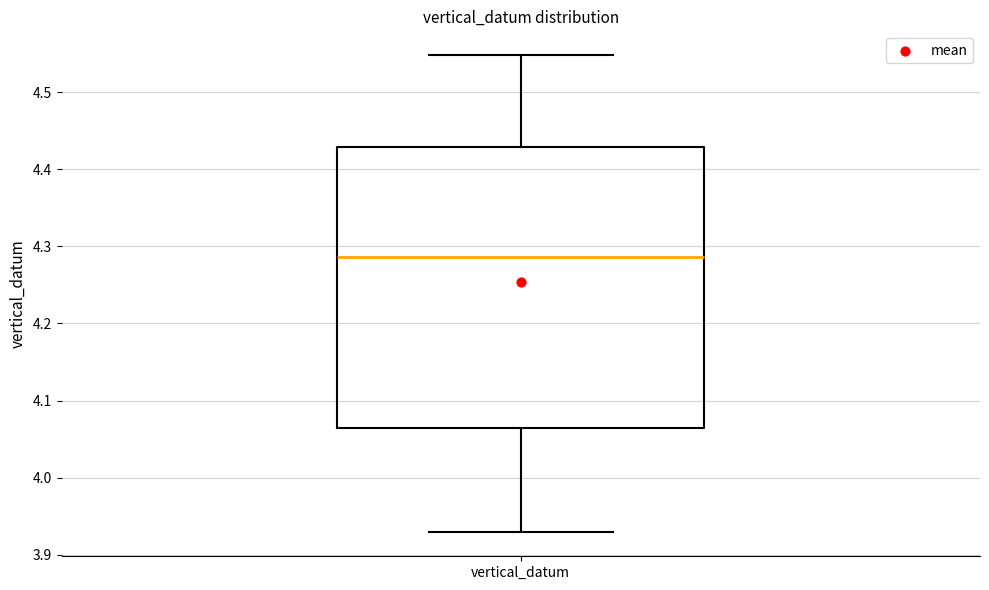

Read this box plot against the y-axis: the position of the median line, the range covered by the box, and the ends of both whiskers. The values are not printed on the chart, so give them approximately, as read against the axis.

median 4.29, box 4.06 to 4.43, whiskers 3.93 to 4.55